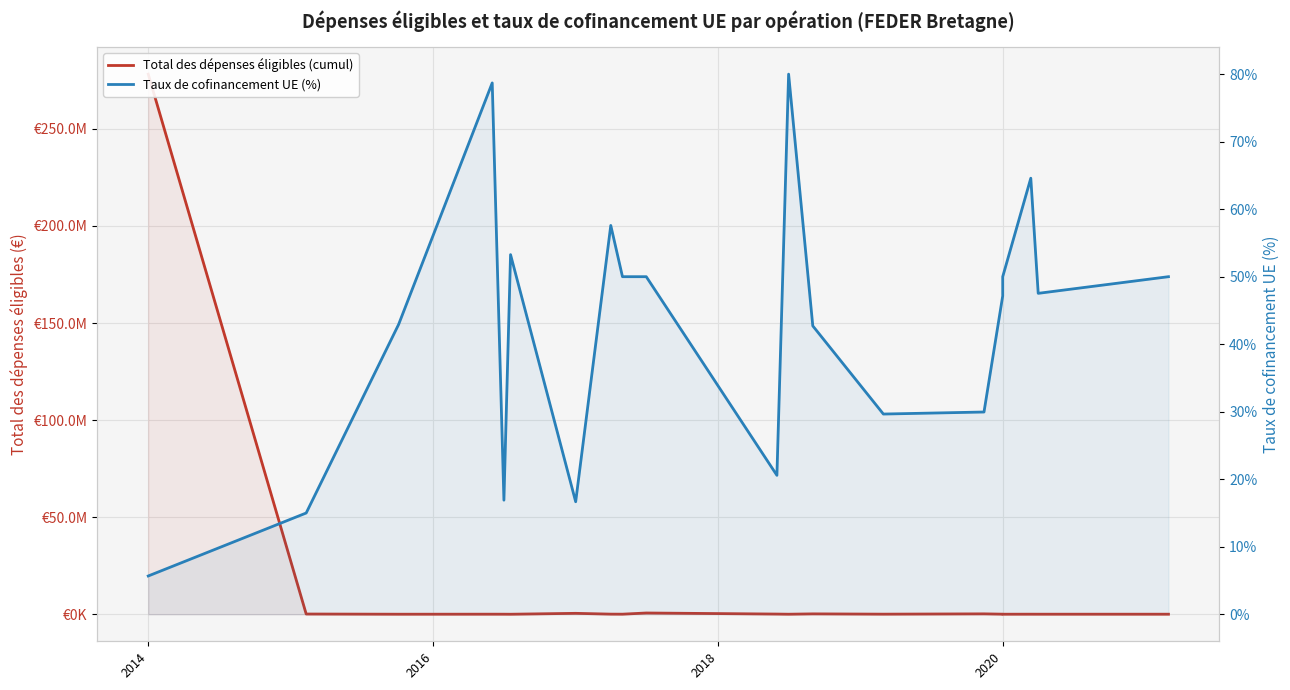

What are all the series names shown in the legend?

Total des dépenses éligibles (cumul), Taux de cofinancement UE (%)